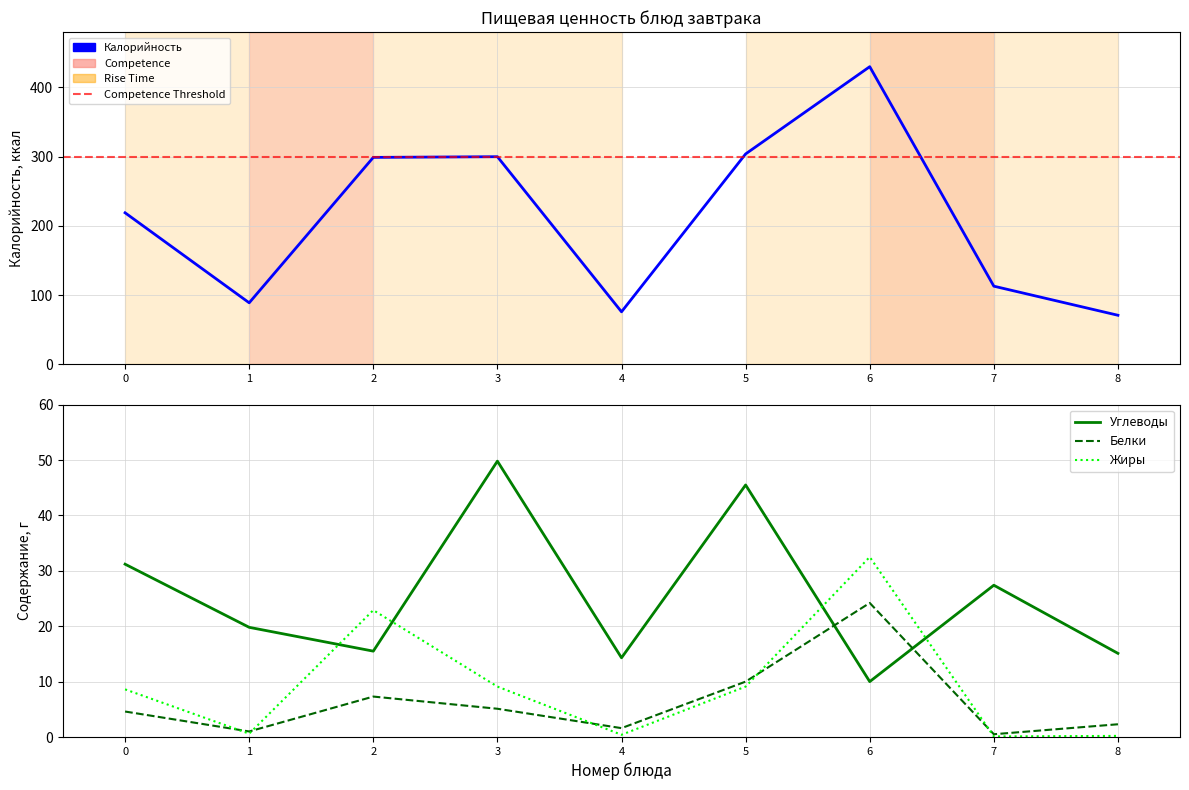

Which series changed the most between 2 and 3?

Углеводы